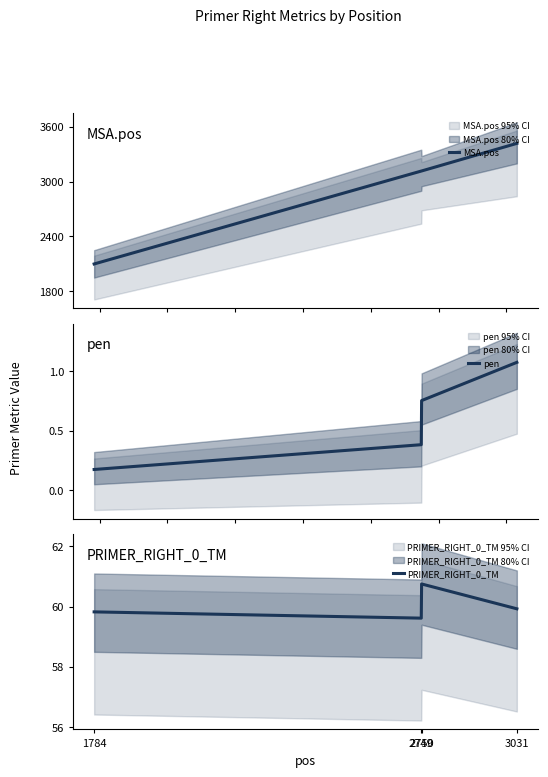

Count the number of categories in the chart.

4